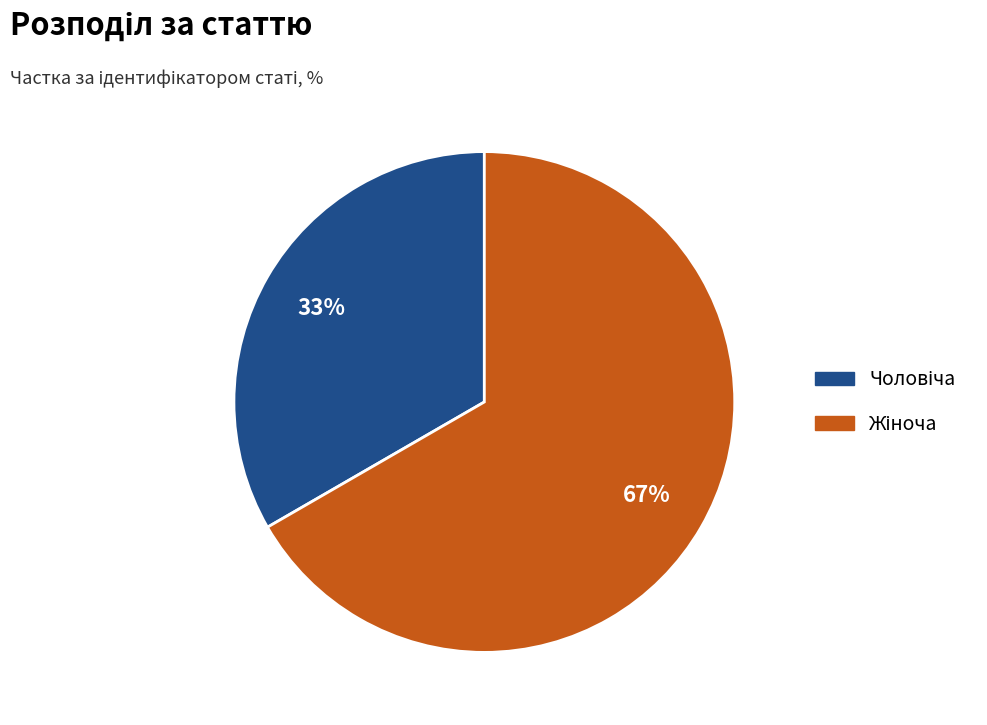

Is there a majority slice in this chart?

Yes